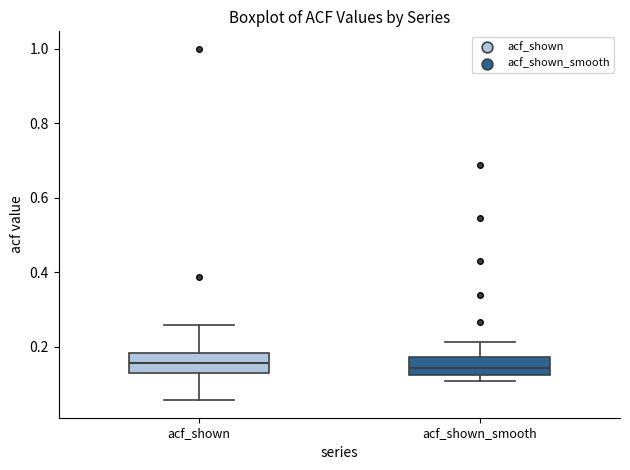

Where is the lower edge of the box for acf_shown_smooth on the y-axis? The values are not printed on the chart, so give them approximately, as read against the axis.

0.12